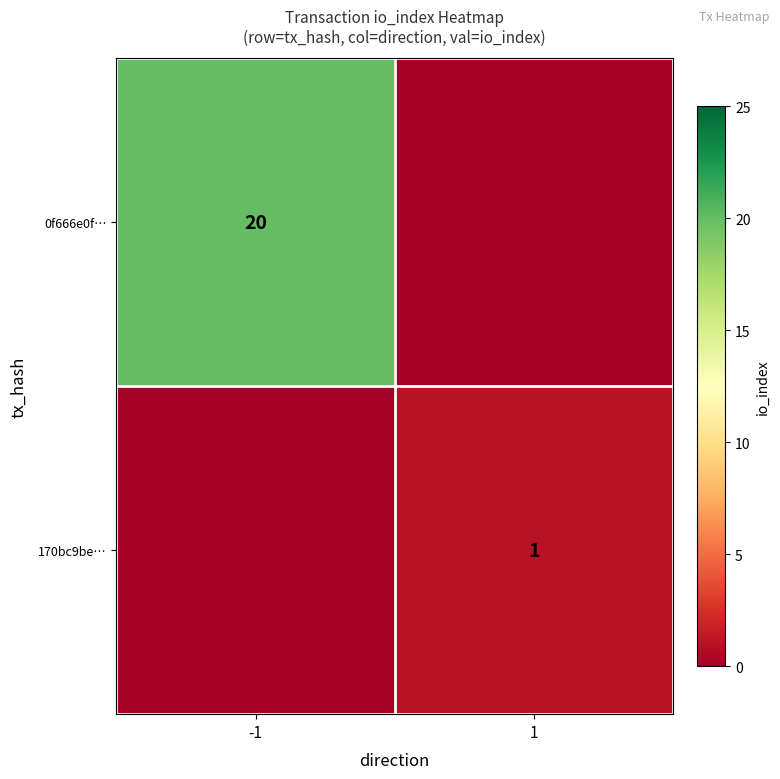

The 170bc9be… series shows 1 at 1. True or false?

True